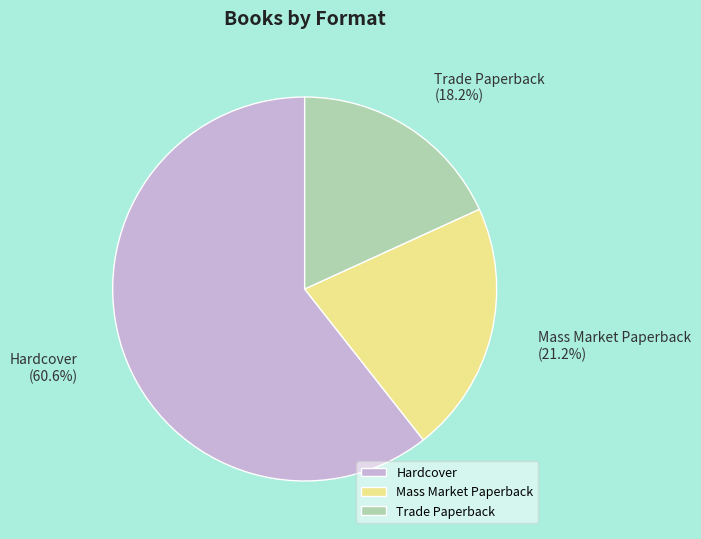

Is it true that Hardcover is 72% of the pie?

False